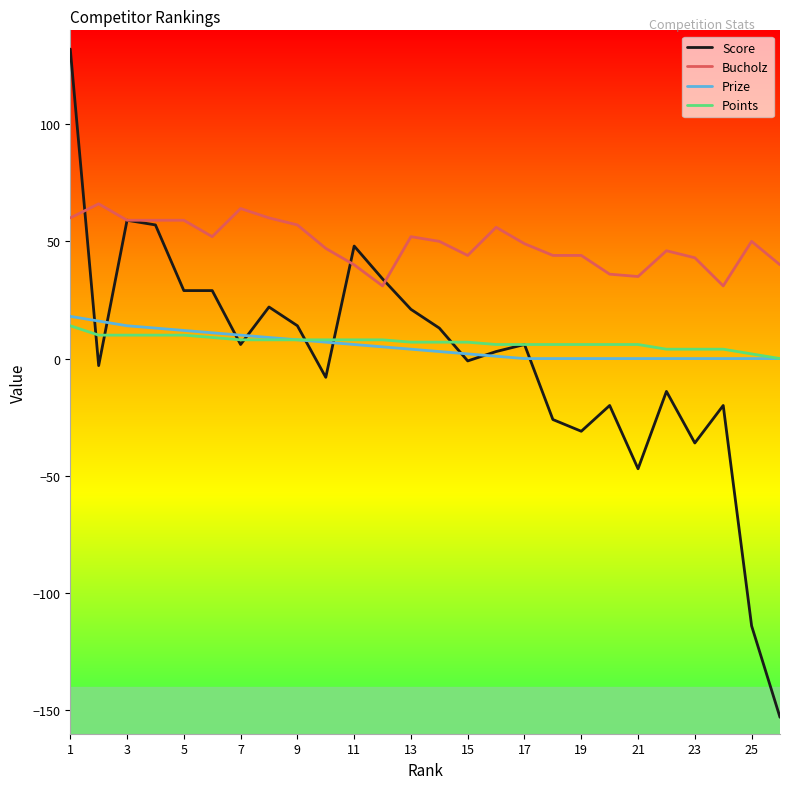

What is the maximum value for Points?

14